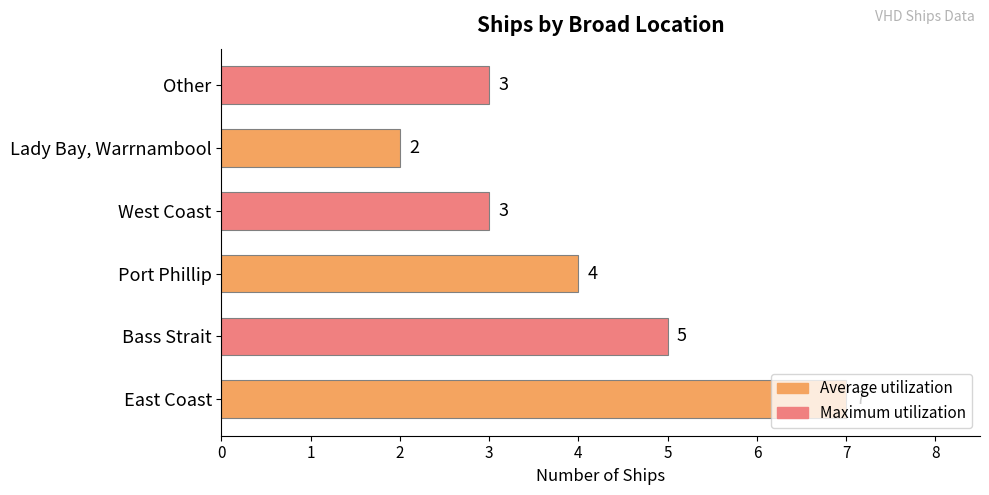

How many data points are less than 4?

3